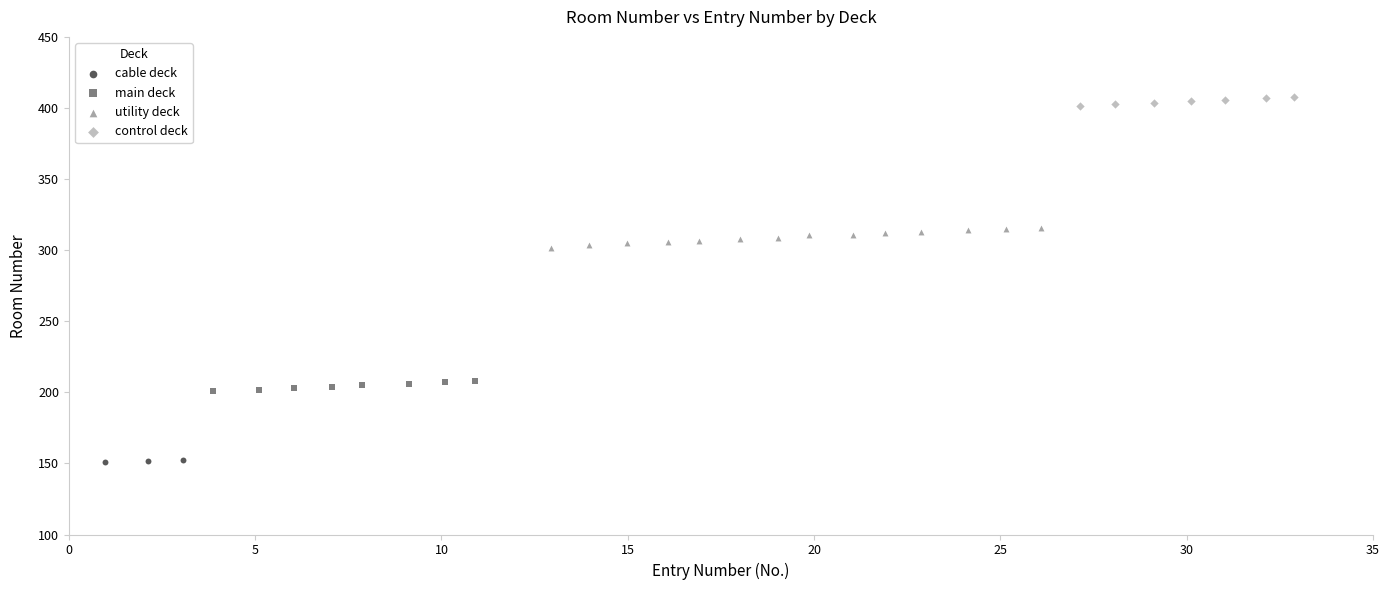

Which series reaches the minimum Y coordinate?

cable deck